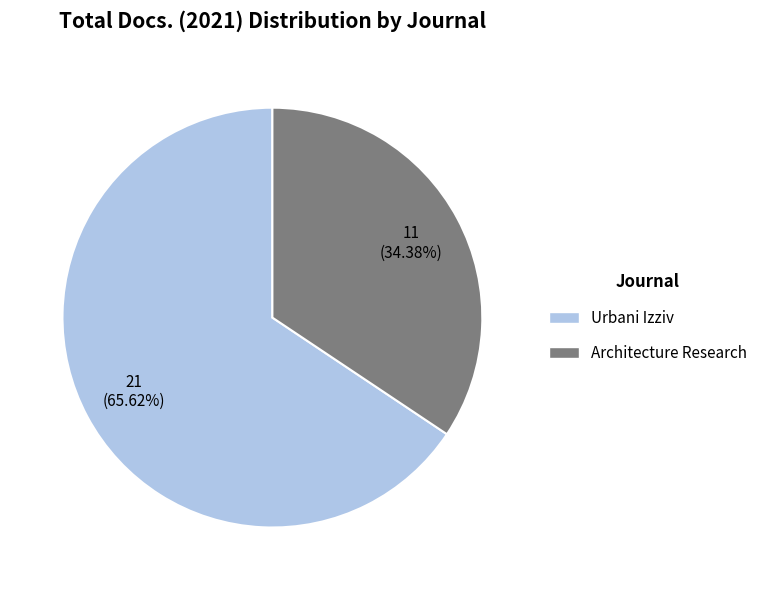

To the nearest percent, what is the average slice percentage?

50%